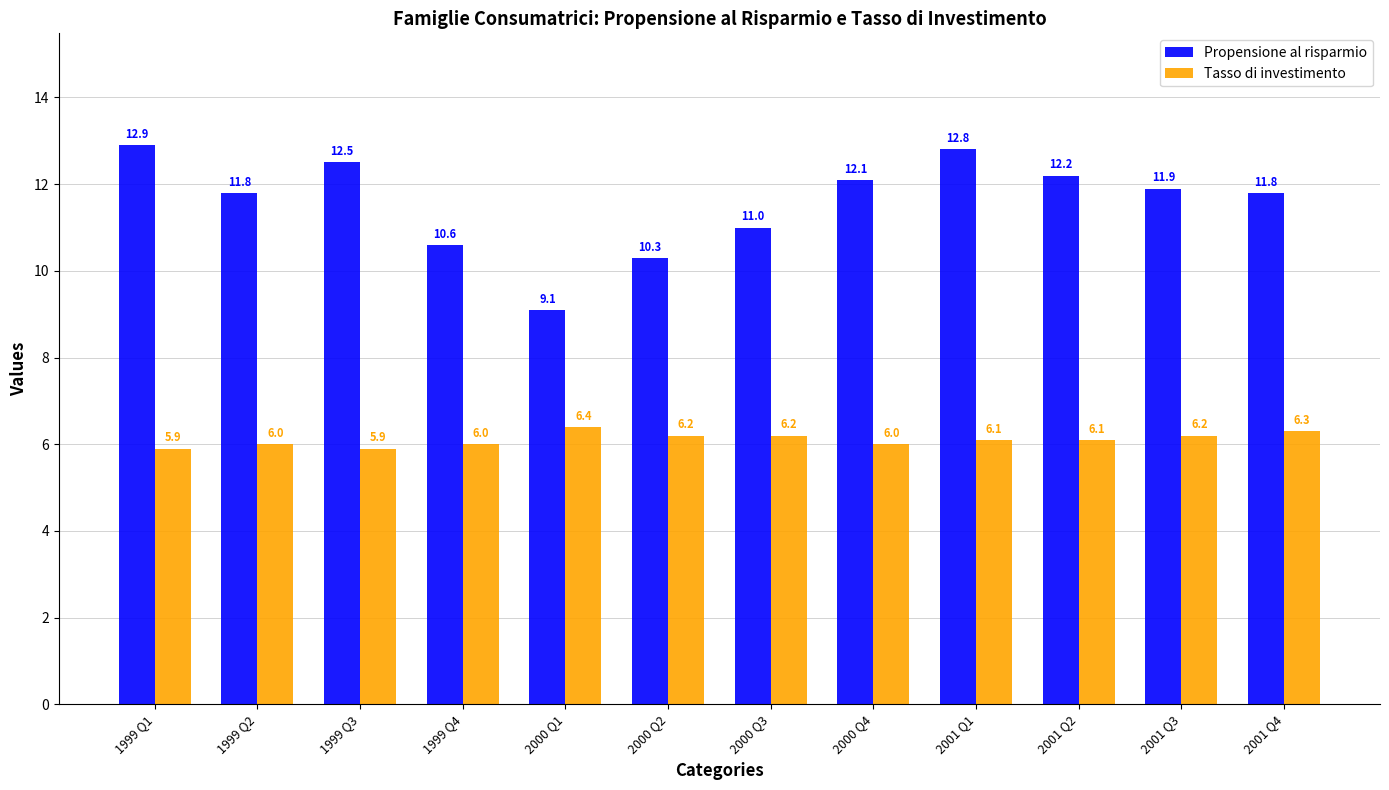

What is the highest value of the Tasso di investimento series?

6.4